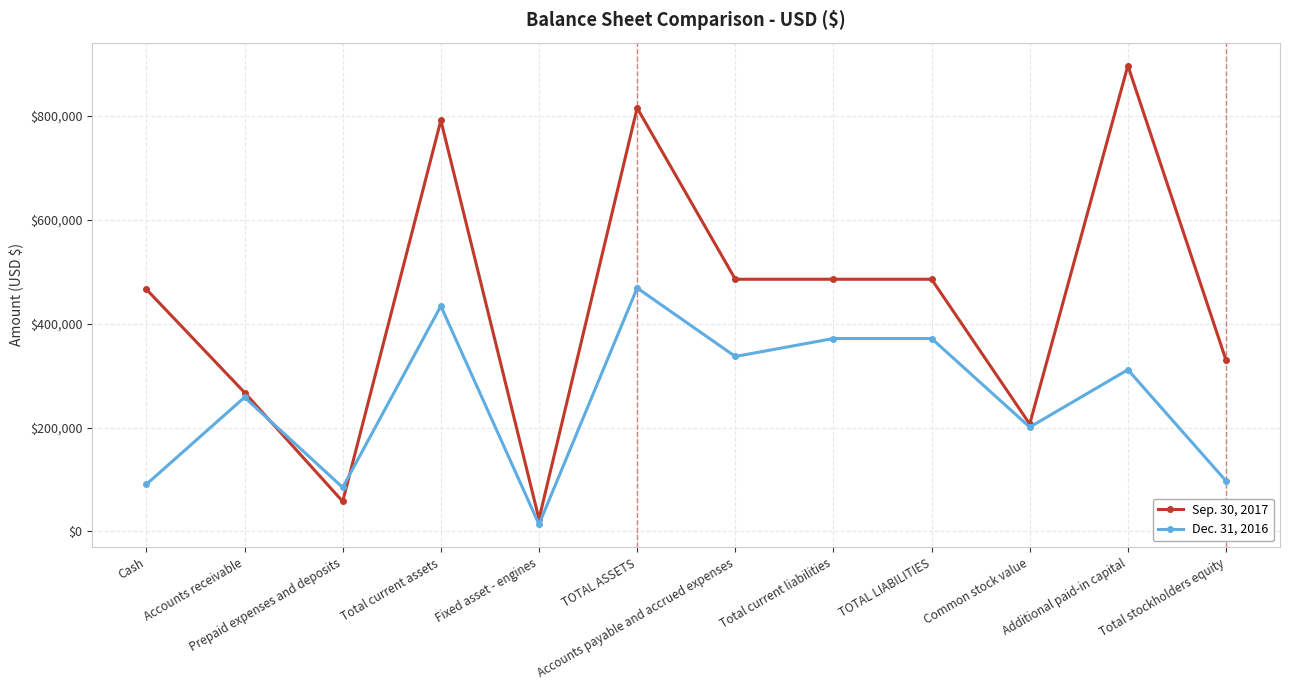

What is the maximum value for Sep. 30, 2017?

896207